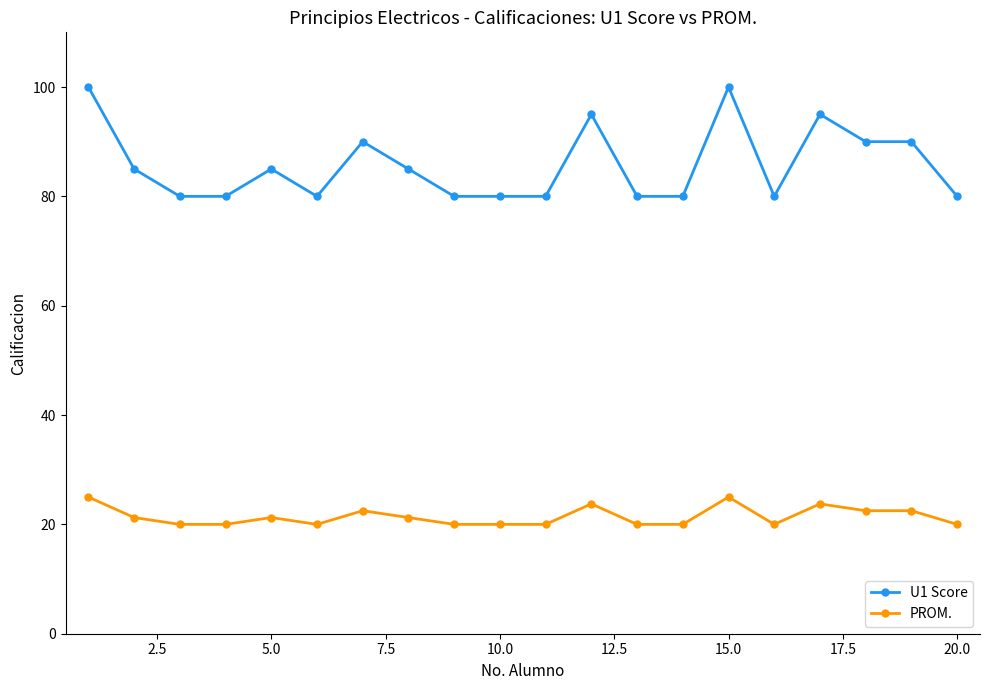

At how many categories does at least one series exceed 35?

20